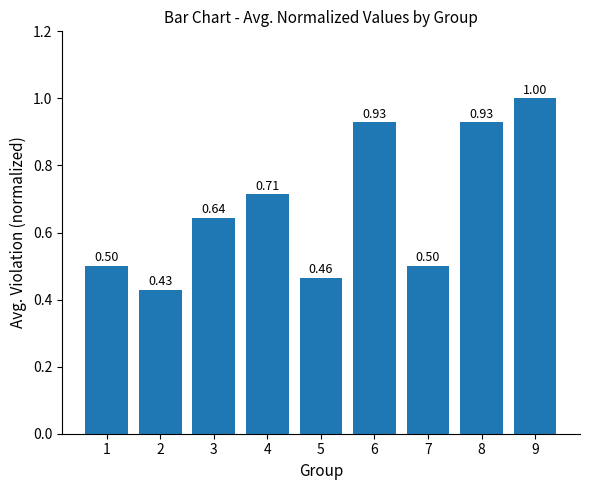

Is it true that the value at 2 is 0.2?

False